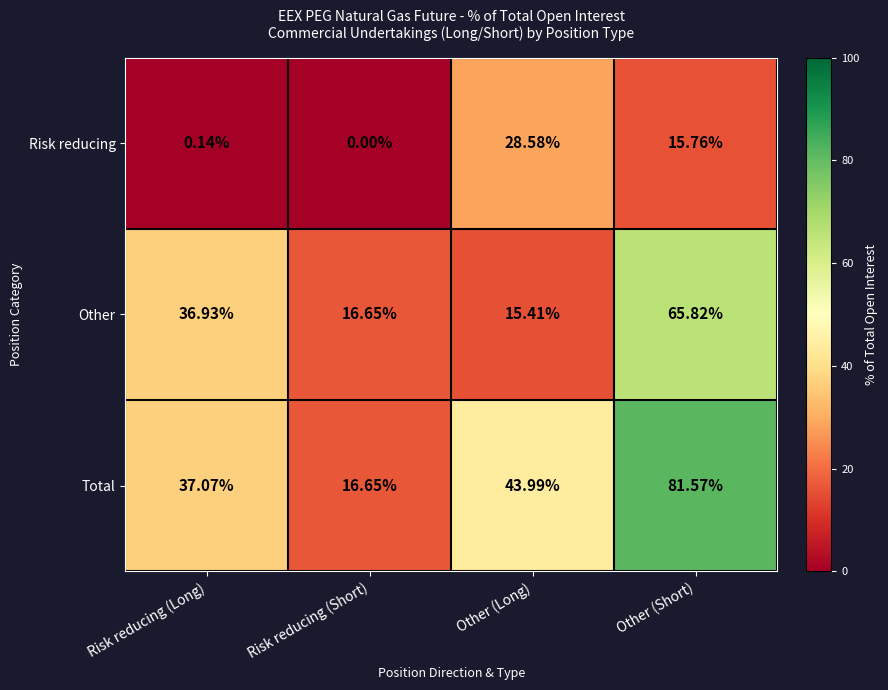

List the series in order of their peak value, lowest first.

Risk reducing, Other, Total